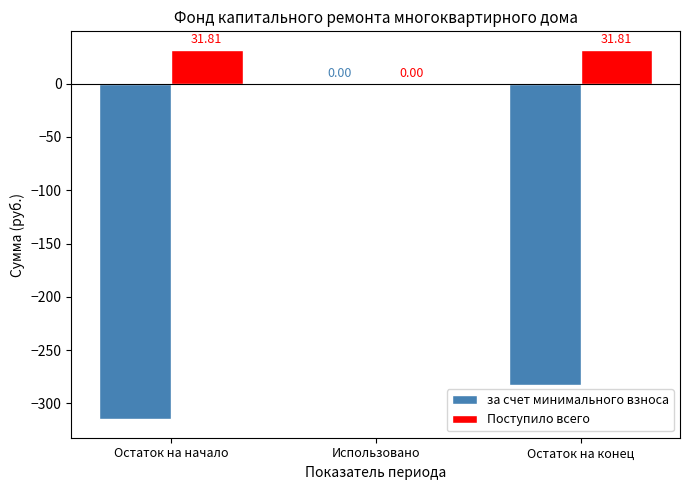

How many data points in Поступило всего are above 31?

2